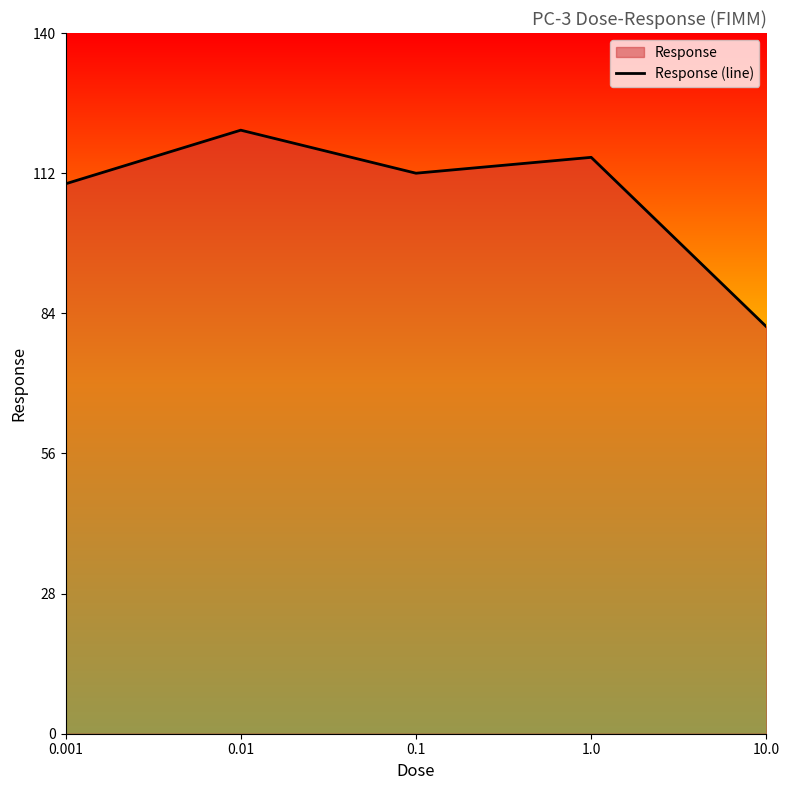

What position from the left is 0.1?

3